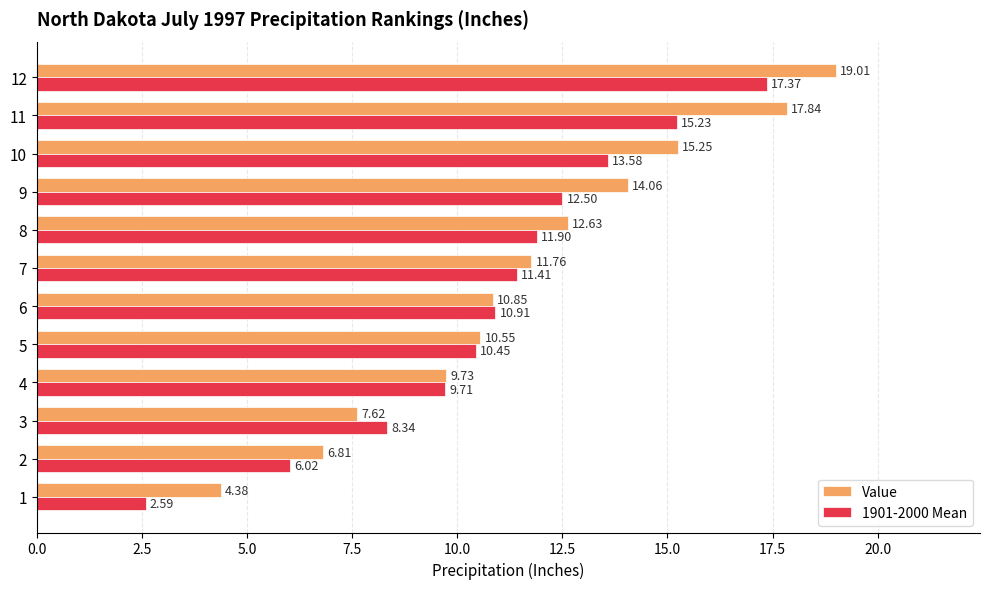

List the labels in order of 1901-2000 Mean value, smallest first.

1, 2, 3, 4, 5, 6, 7, 8, 9, 10, 11, 12